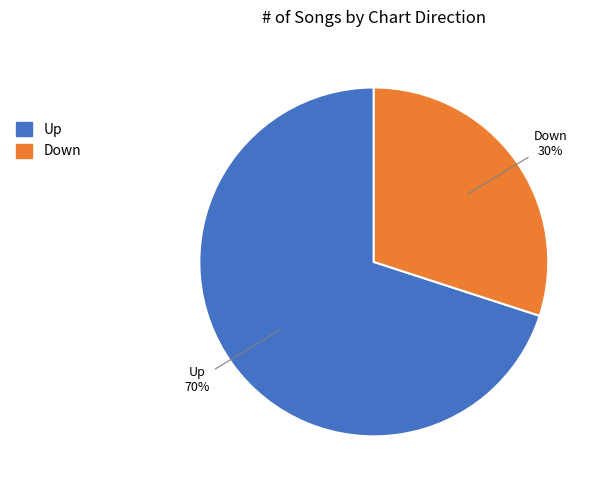

How many slices are in this pie chart?

2